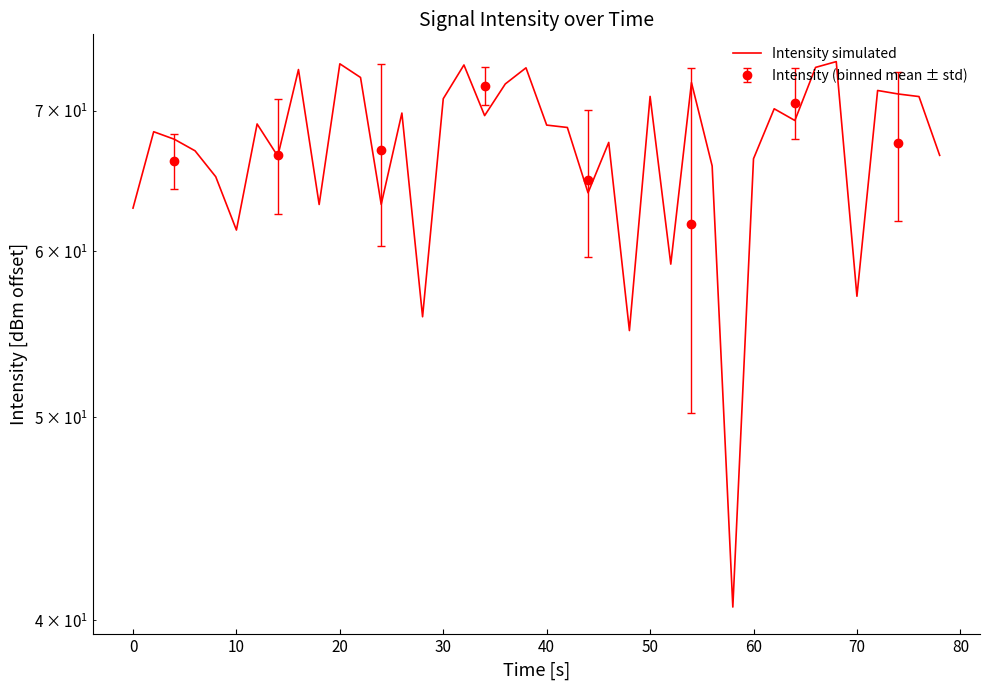

What is the average value?

67.1